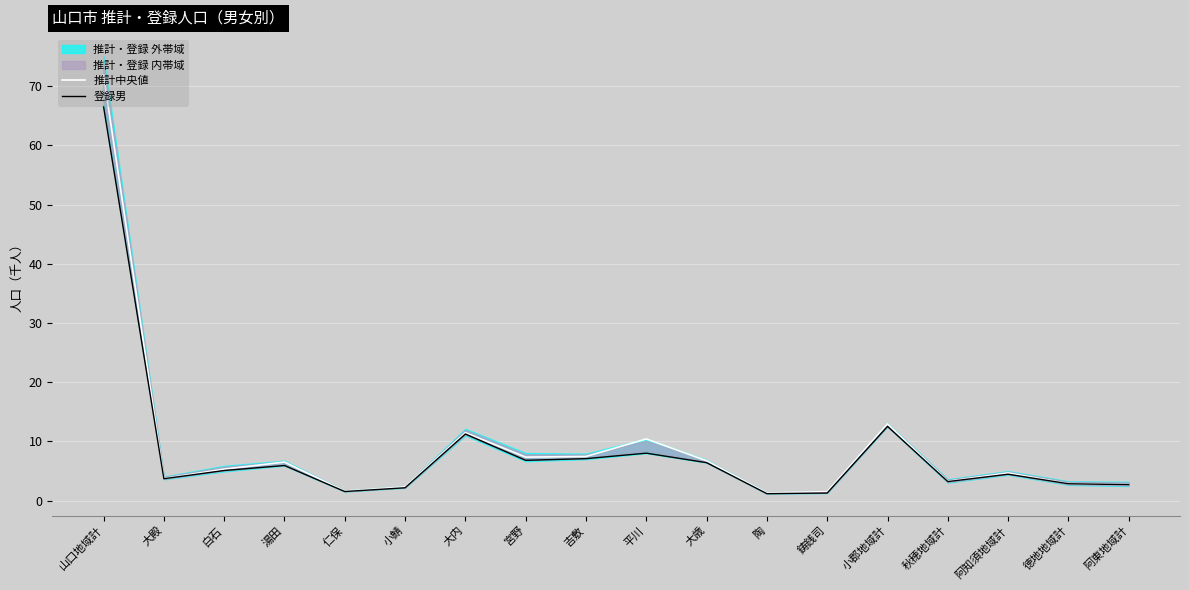

True or false: 登録男 has more than 2 points higher than both neighbors.

True